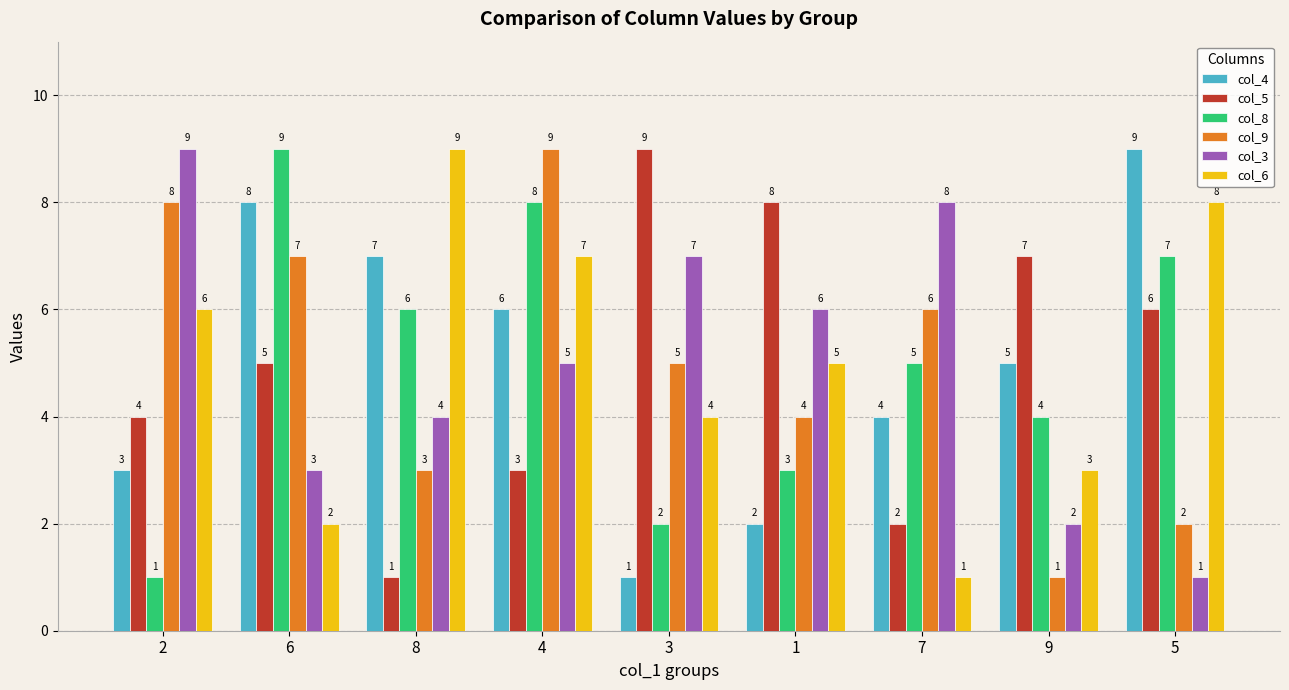

Is the value of col_9 at 1 greater than the value of col_8 at 5?

No